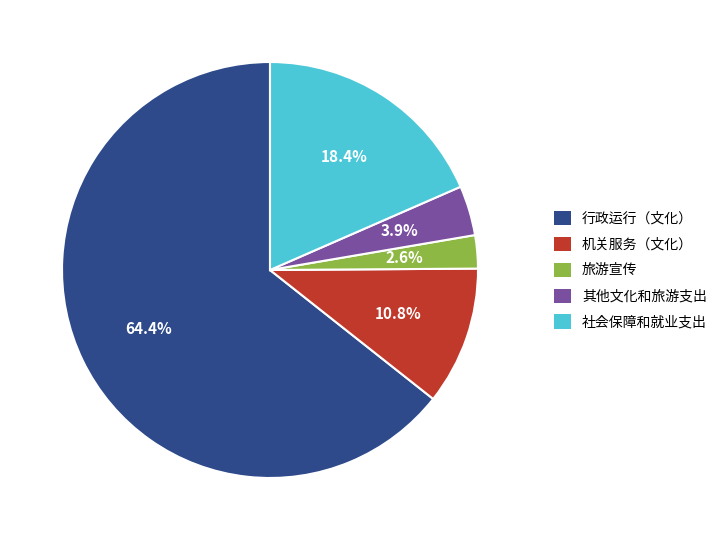

What is the smallest slice in the pie chart?

旅游宣传